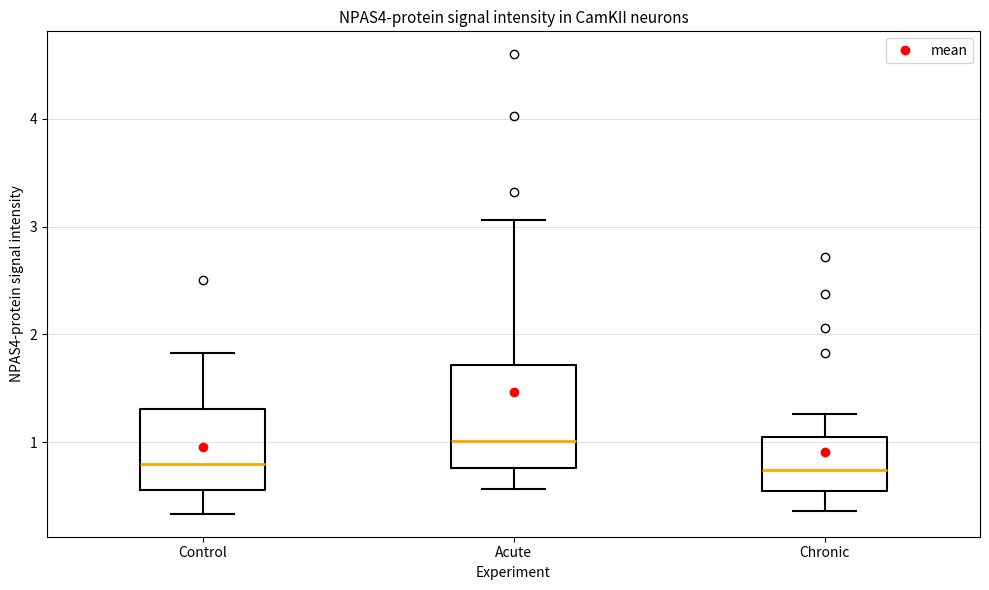

Which box is the tallest, from its lower edge to its upper edge?

Acute